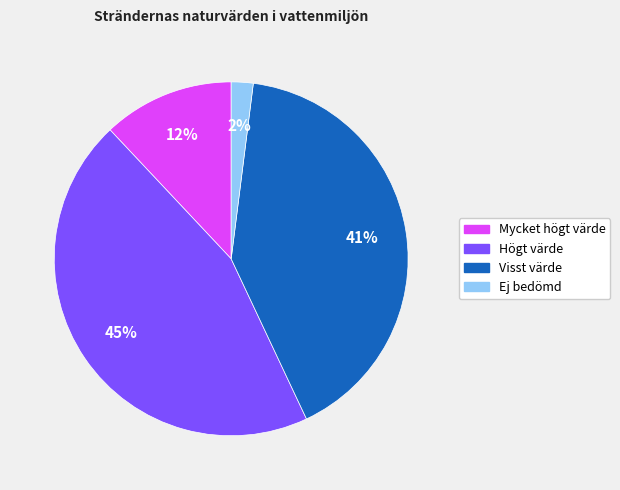

What is the ratio of the value at Visst värde to the value at Ej bedömd?

20.5